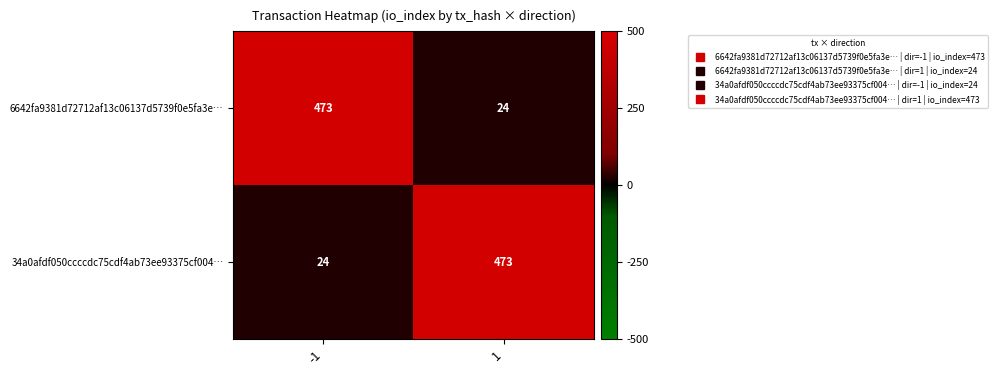

How many distinct data groups are displayed?

2